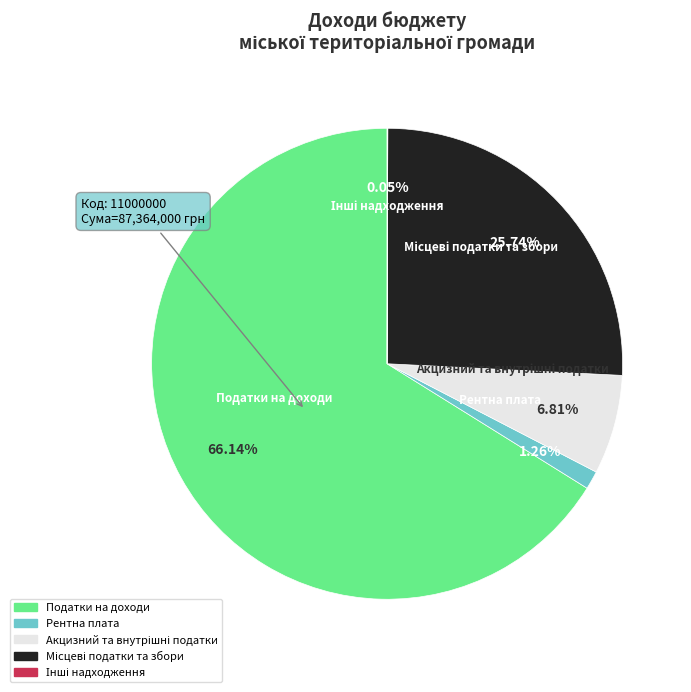

Is there a majority slice in this chart?

Yes